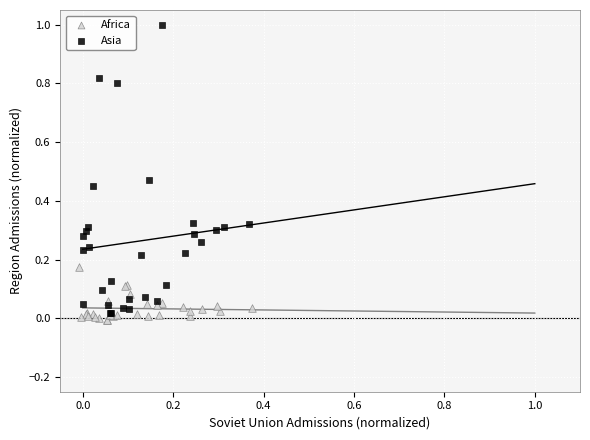

Which series has the largest Y range (max minus min)?

Asia